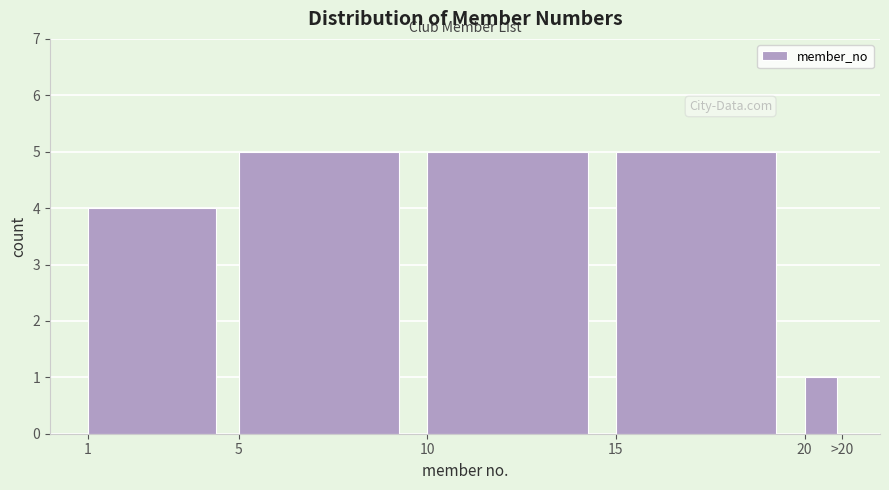

Reading left to right, extract all data points from this chart.

4	5	5	5	1